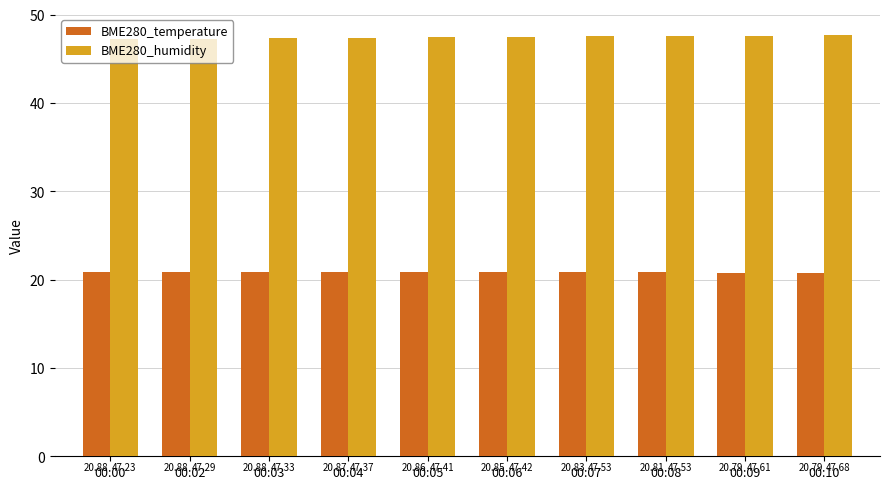

Reading left to right, what are all the values shown in this chart?

BME280_temperature: 00:00=20.9	00:02=20.9	00:03=20.9	00:04=20.9	00:05=20.9	00:06=20.9	00:07=20.8	00:08=20.8	00:09=20.8	00:10=20.8
BME280_humidity: 00:00=47.2	00:02=47.3	00:03=47.3	00:04=47.4	00:05=47.4	00:06=47.4	00:07=47.5	00:08=47.5	00:09=47.6	00:10=47.7